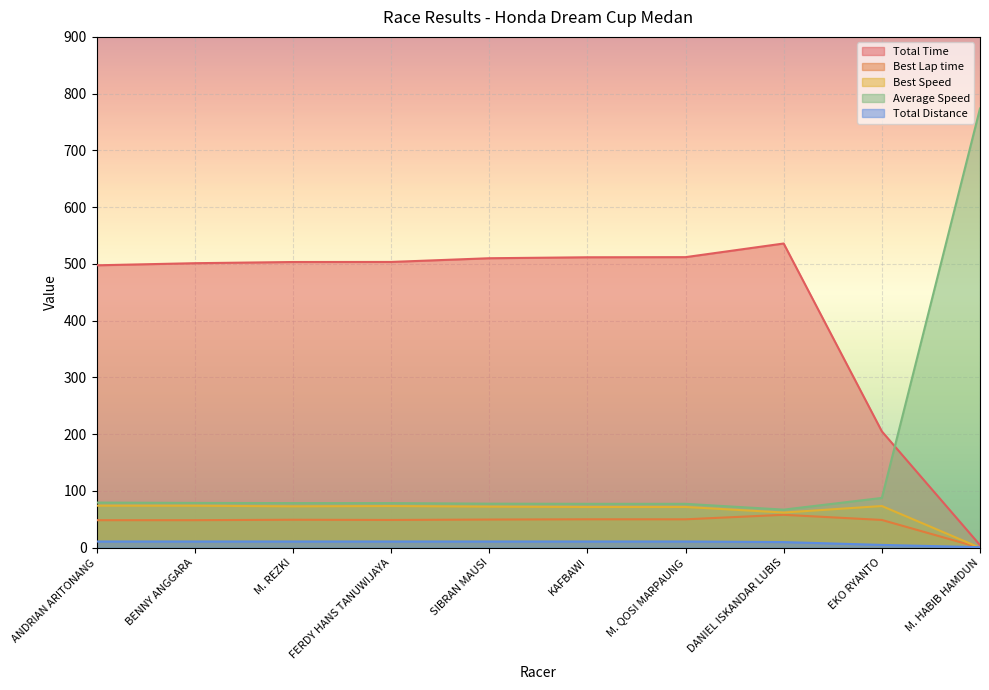

Reading left to right, what are all the values shown in this chart?

Total Time: ANDRIAN ARITONANG=497.6	BENNY ANGGARA=501.3	M. REZKI=503.4	FERDY HANS TANUWIJAYA=503.5	SIBRAN MAUSI=510.0	KAFBAWI=511.7	M. QOSI MARPAUNG=512.0	DANIEL ISKANDAR LUBIS=536.0	EKO RYANTO=205.1	M. HABIB HAMDUN=4.7
Best Lap time: ANDRIAN ARITONANG=48.6	BENNY ANGGARA=48.6	M. REZKI=49.3	FERDY HANS TANUWIJAYA=49.0	SIBRAN MAUSI=49.7	KAFBAWI=50.1	M. QOSI MARPAUNG=50.1	DANIEL ISKANDAR LUBIS=58.0	EKO RYANTO=49.0	M. HABIB HAMDUN=0.0
Best Speed: ANDRIAN ARITONANG=74.1	BENNY ANGGARA=74.1	M. REZKI=73.0	FERDY HANS TANUWIJAYA=73.5	SIBRAN MAUSI=72.5	KAFBAWI=71.8	M. QOSI MARPAUNG=71.9	DANIEL ISKANDAR LUBIS=62.0	EKO RYANTO=73.5	M. HABIB HAMDUN=0.0
Average Speed: ANDRIAN ARITONANG=79.6	BENNY ANGGARA=79.0	M. REZKI=78.7	FERDY HANS TANUWIJAYA=78.6	SIBRAN MAUSI=77.6	KAFBAWI=77.4	M. QOSI MARPAUNG=77.3	DANIEL ISKANDAR LUBIS=67.2	EKO RYANTO=87.8	M. HABIB HAMDUN=773.9
Total Distance: ANDRIAN ARITONANG=11.0	BENNY ANGGARA=11.0	M. REZKI=11.0	FERDY HANS TANUWIJAYA=11.0	SIBRAN MAUSI=11.0	KAFBAWI=11.0	M. QOSI MARPAUNG=11.0	DANIEL ISKANDAR LUBIS=10.0	EKO RYANTO=5.0	M. HABIB HAMDUN=1.0